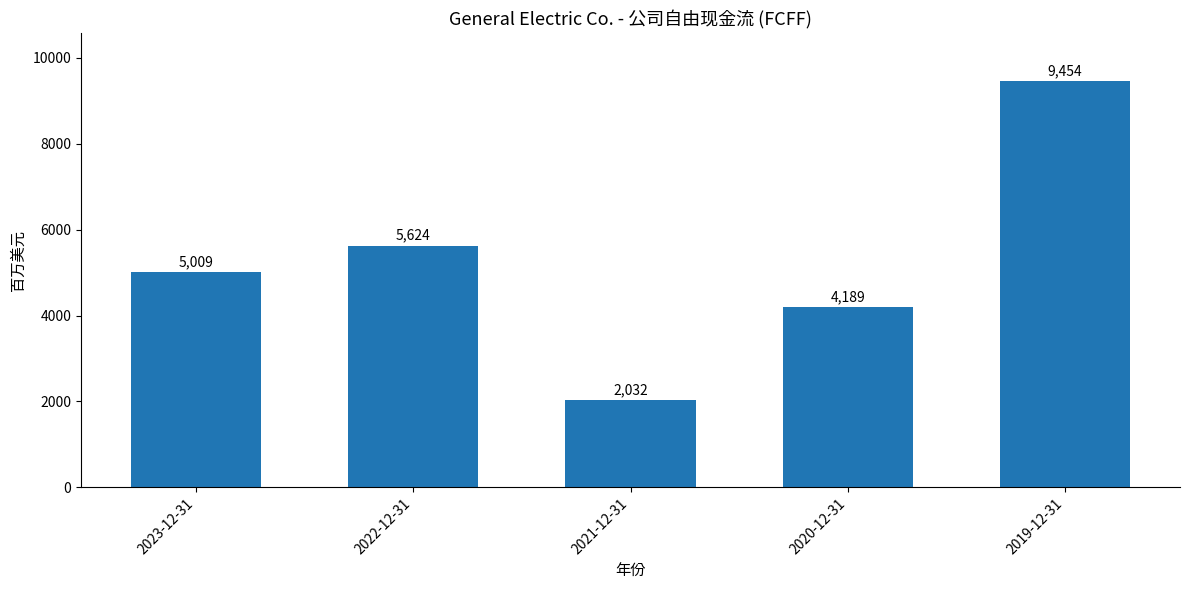

What is the ratio of the value at 2021-12-31 to the value at 2020-12-31?

0.5